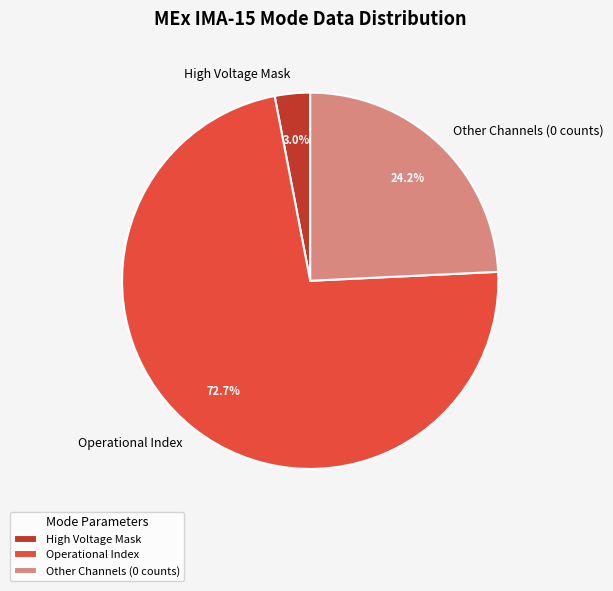

Which slice is the smallest?

High Voltage Mask